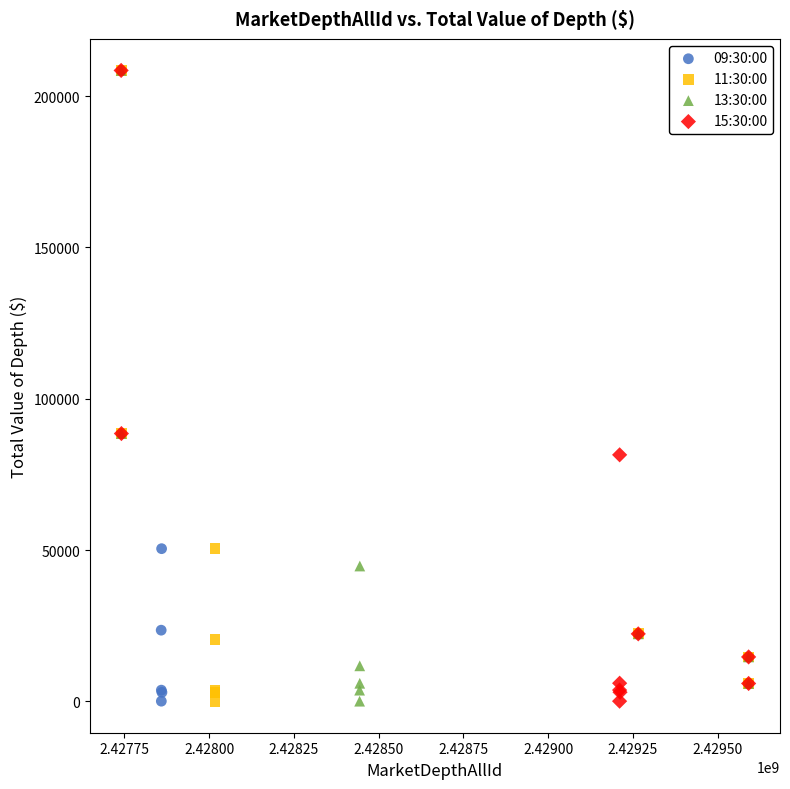

Which series has the largest Y range (max minus min)?

13:30:00